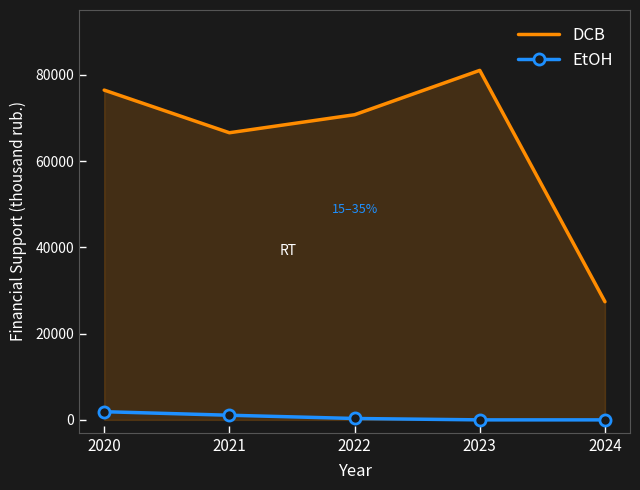

The EtOH series shows 1892.0 at 2020. True or false?

True